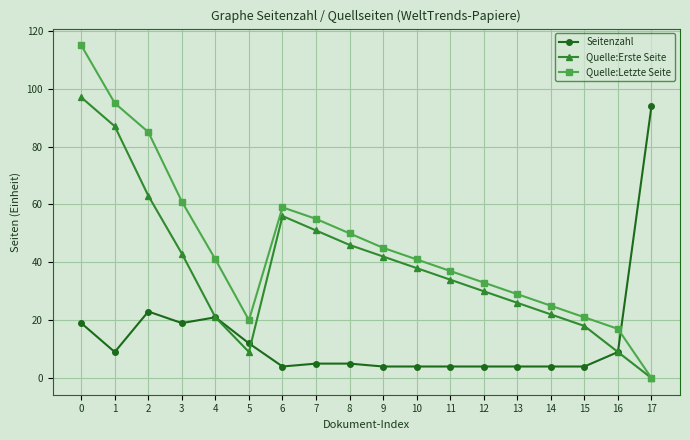

Is the value of Quelle:Erste Seite at 6 greater than the value of Seitenzahl at 4?

Yes